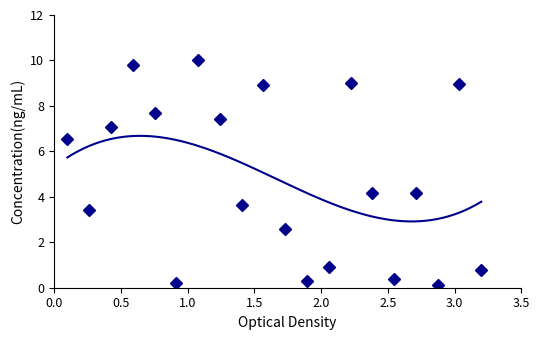

What is the change in value from 1 to 16?

-6.2